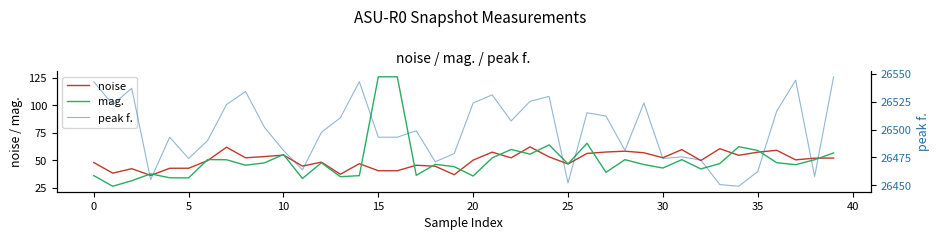

What is the minimum value for mag.?

26.4